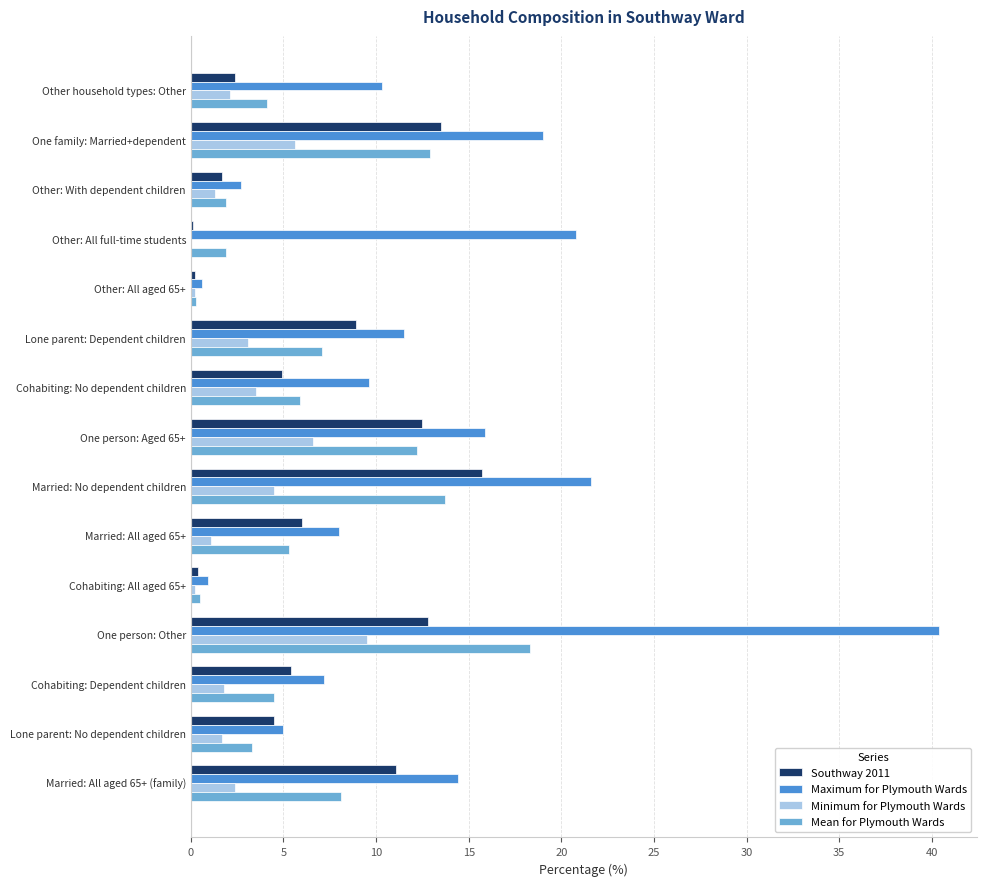

Between Other household types: Other and Married: No dependent children, which series saw the biggest shift?

Southway 2011